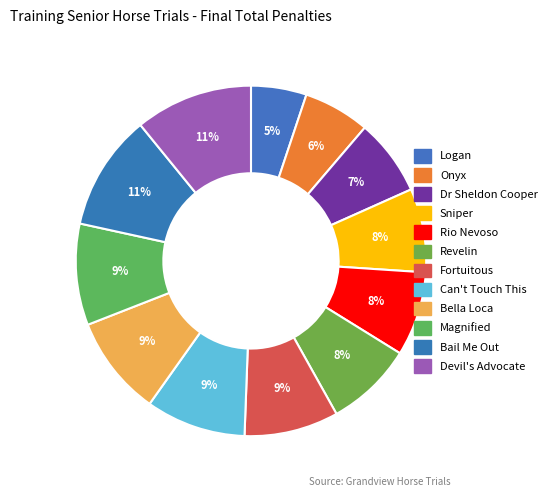

Which has a higher value, Sniper or Rio Nevoso?

Rio Nevoso